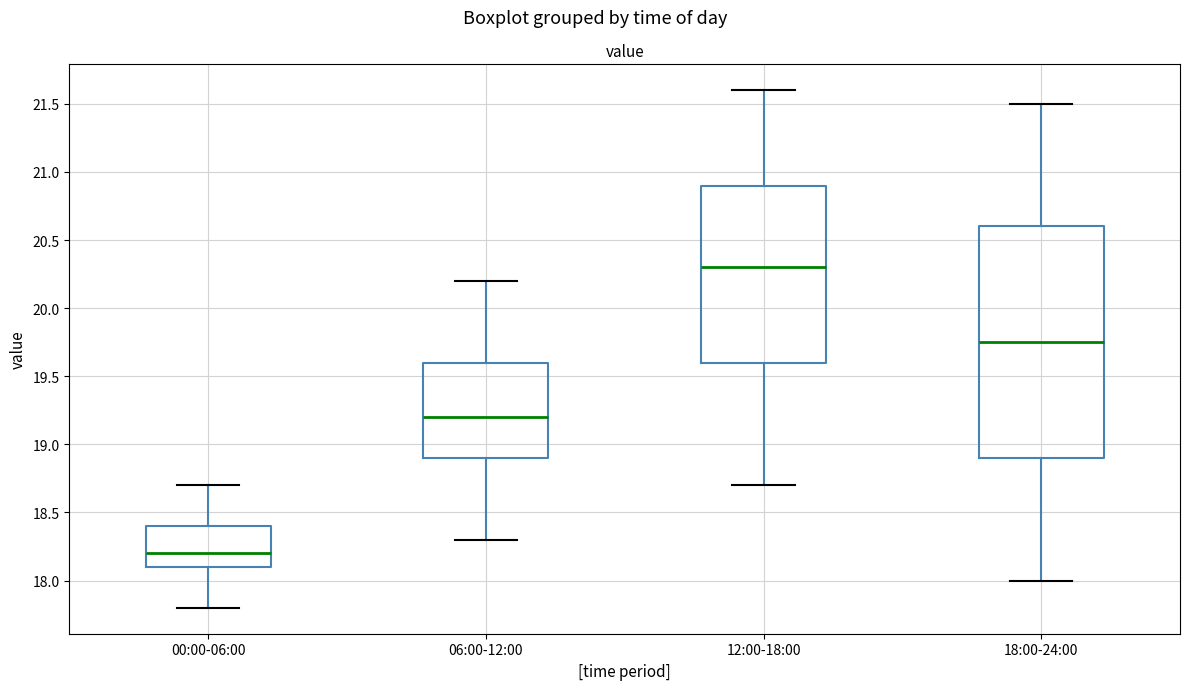

Where is the upper edge of the box for 00:00-06:00 on the y-axis? The values are not printed on the chart, so give them approximately, as read against the axis.

18.40